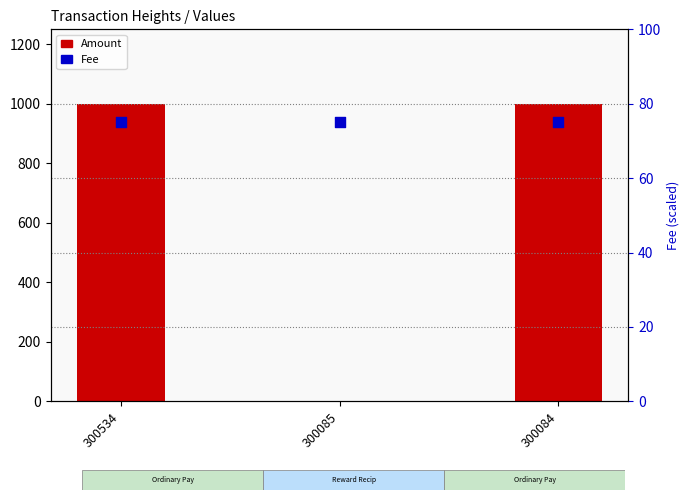

Which series contains the lowest Y value?

Amount